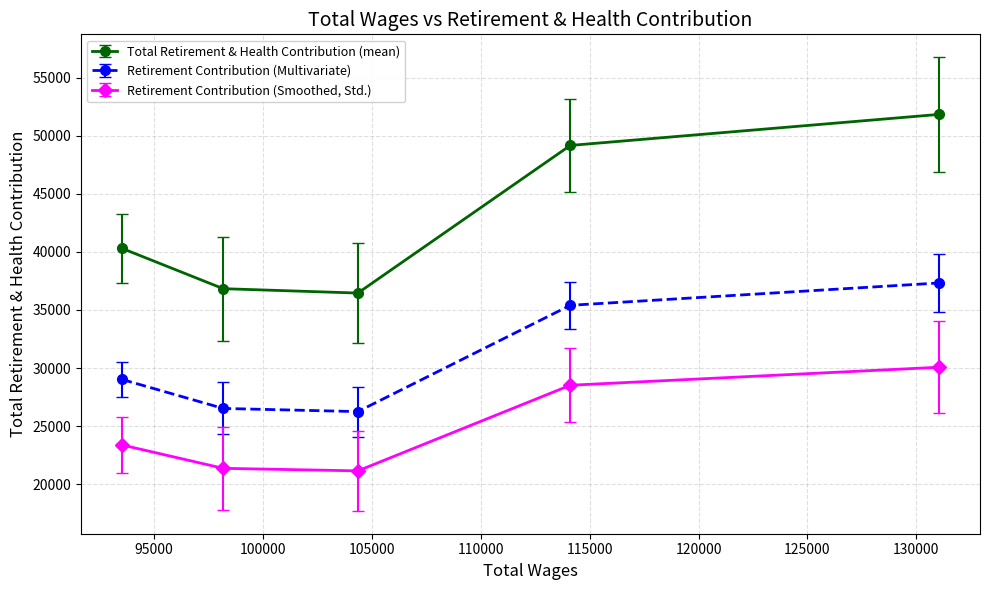

Which series has the largest range (max minus min)?

Total Retirement & Health Contribution (mean)